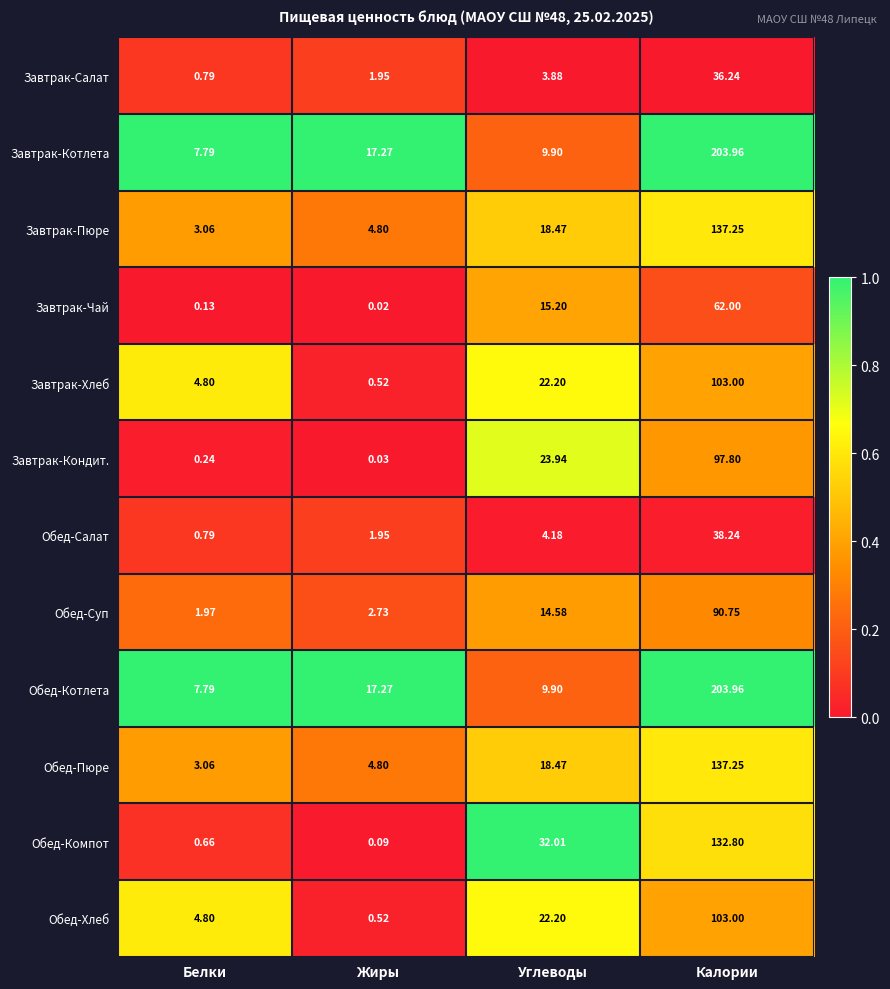

Which label corresponds to the smallest value in the chart?

Жиры